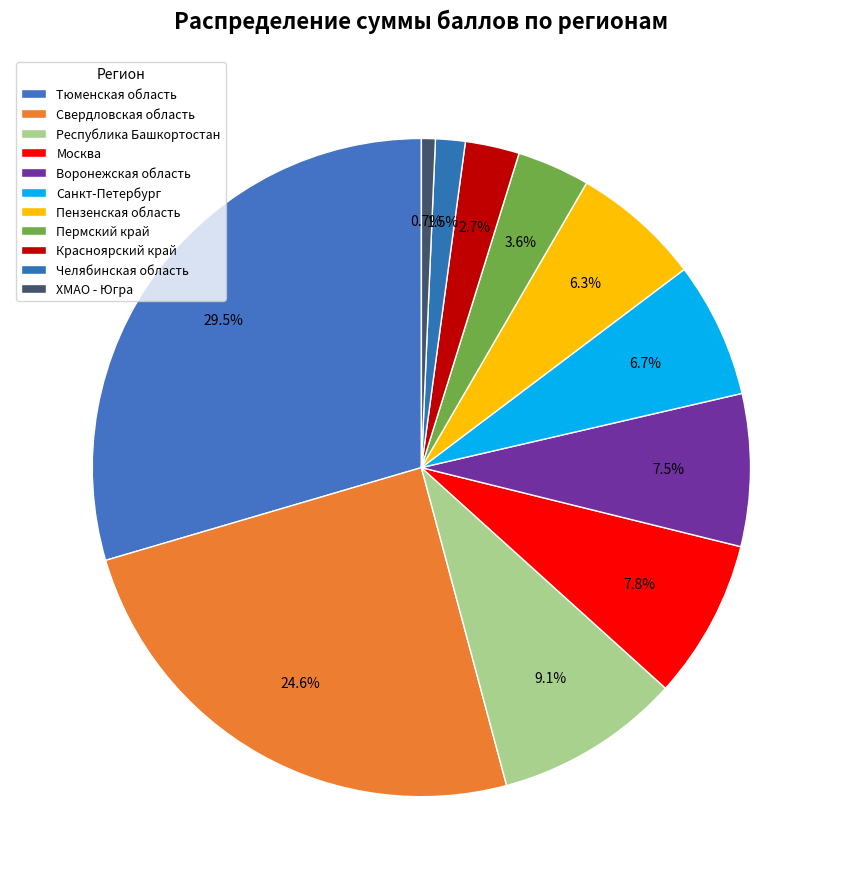

Is it true that Санкт-Петербург is 8% of the pie?

False